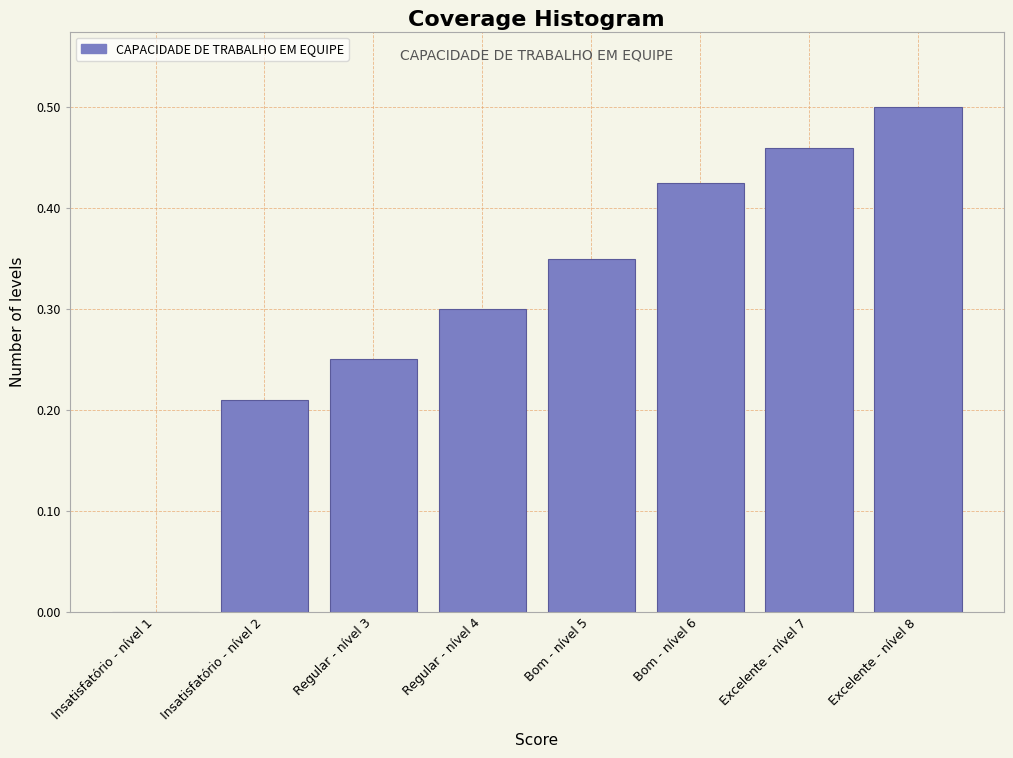

At which category does the chart reach its peak across all series?

Excelente - nível 8